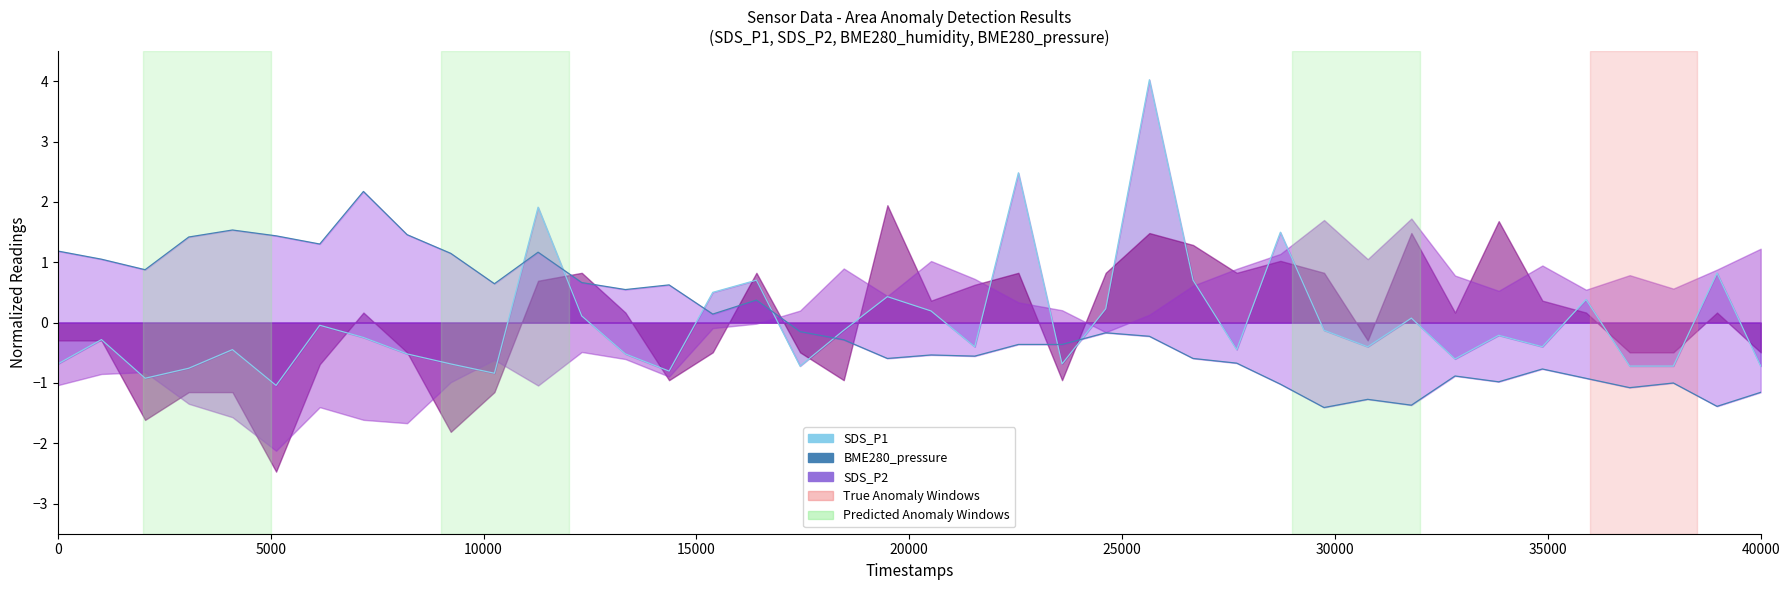

What is the difference between the maximum and second lowest values in the BME280_pressure_line series?

3.6